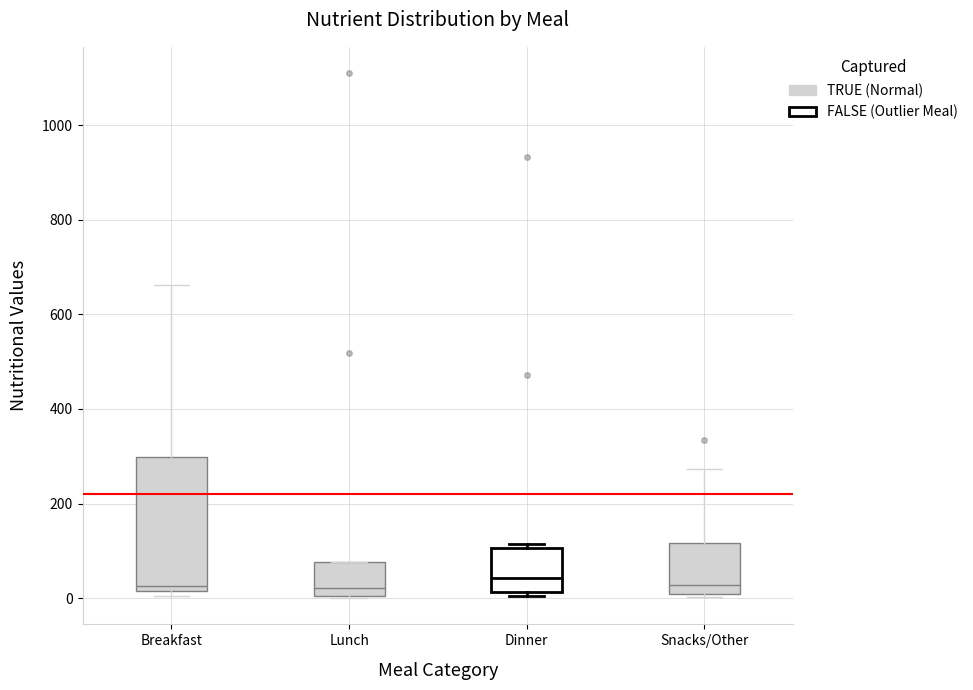

Reading left to right, transcribe this box plot: for each box, give where its median line is, the range the box spans, and where its two whiskers end, as read against the y-axis. The values are not printed on the chart, so give them approximately, as read against the axis.

Breakfast: median 20 (just above the box's lower edge), box 20 to 300, whiskers 0 to 660
Lunch: median 20, box 0 to 80, whiskers 0 to 80
Dinner: median 40, box 20 to 100, whiskers 0 to 120
Snacks/Other: median 20, box 0 to 120, whiskers 0 to 280